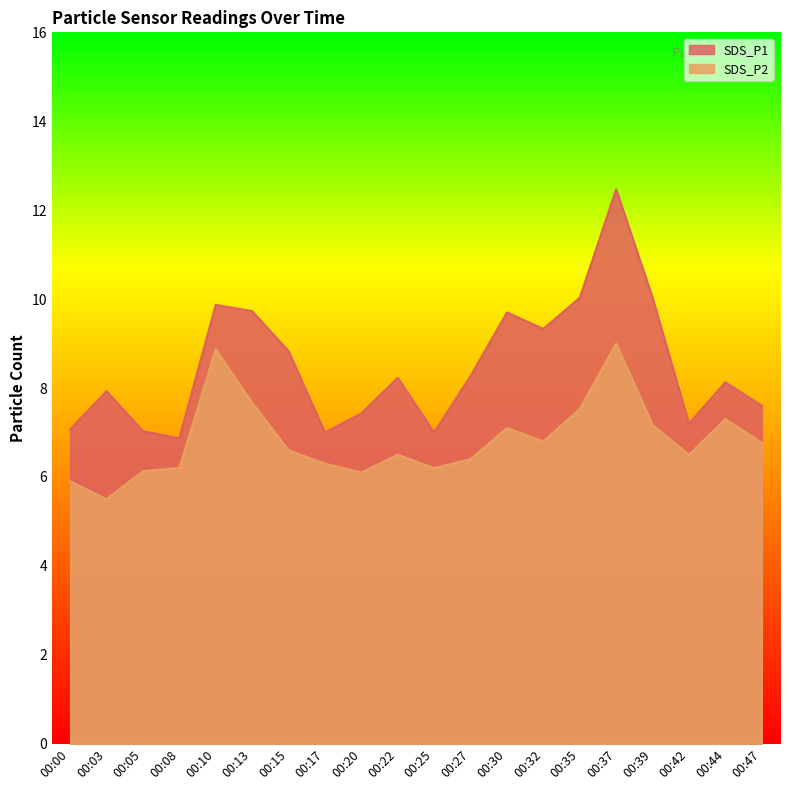

At 00:42, list the series in order from largest to smallest.

SDS_P1, SDS_P2